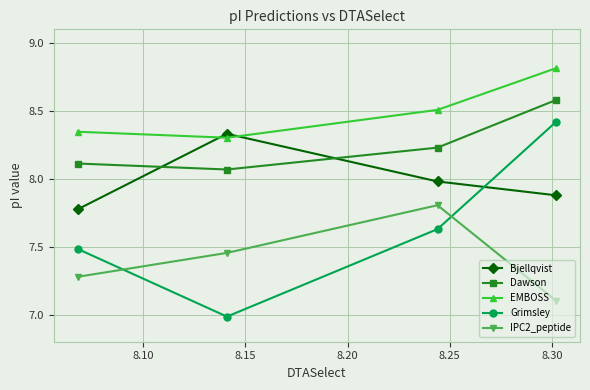

What is the smallest value displayed?

7.0